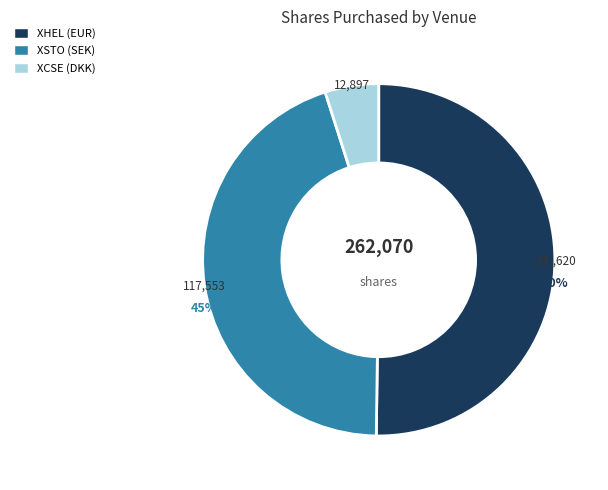

Which category has the biggest portion of the pie?

XHEL (EUR)